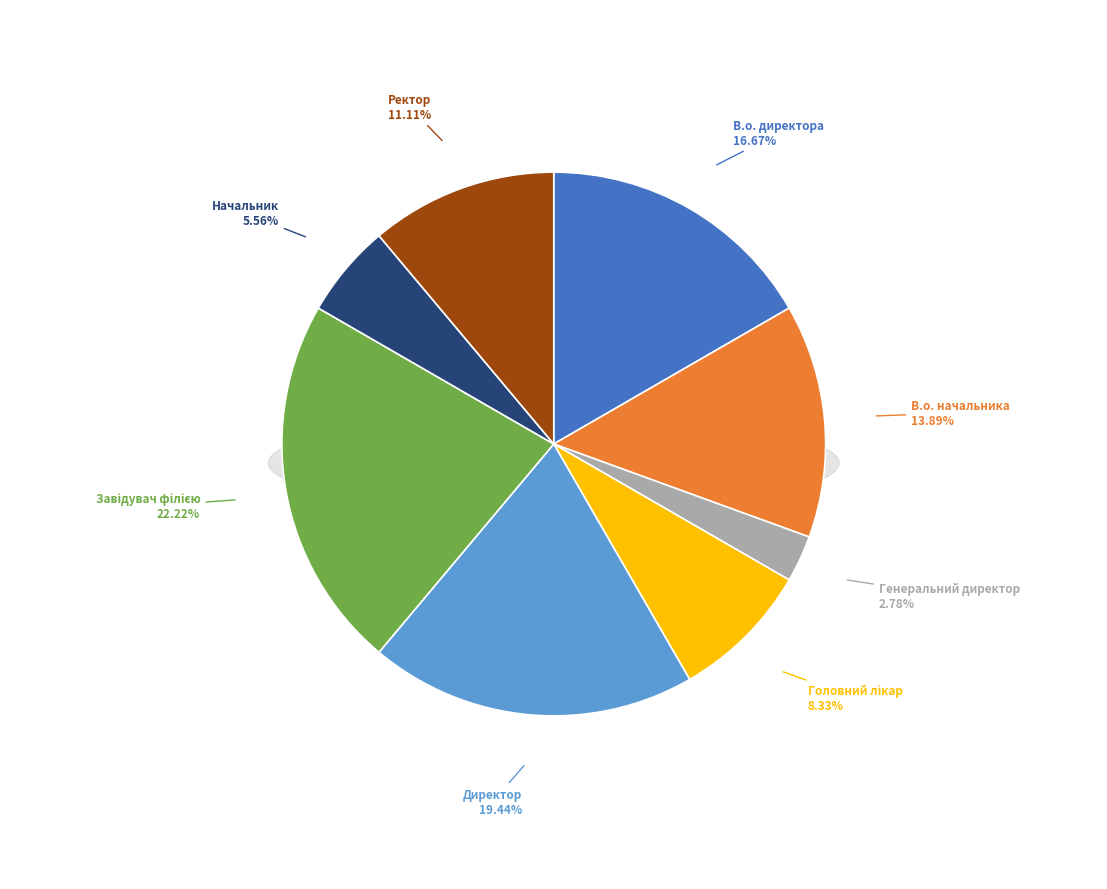

What is the change in value from В.о. начальника to Завідувач філією?

+3